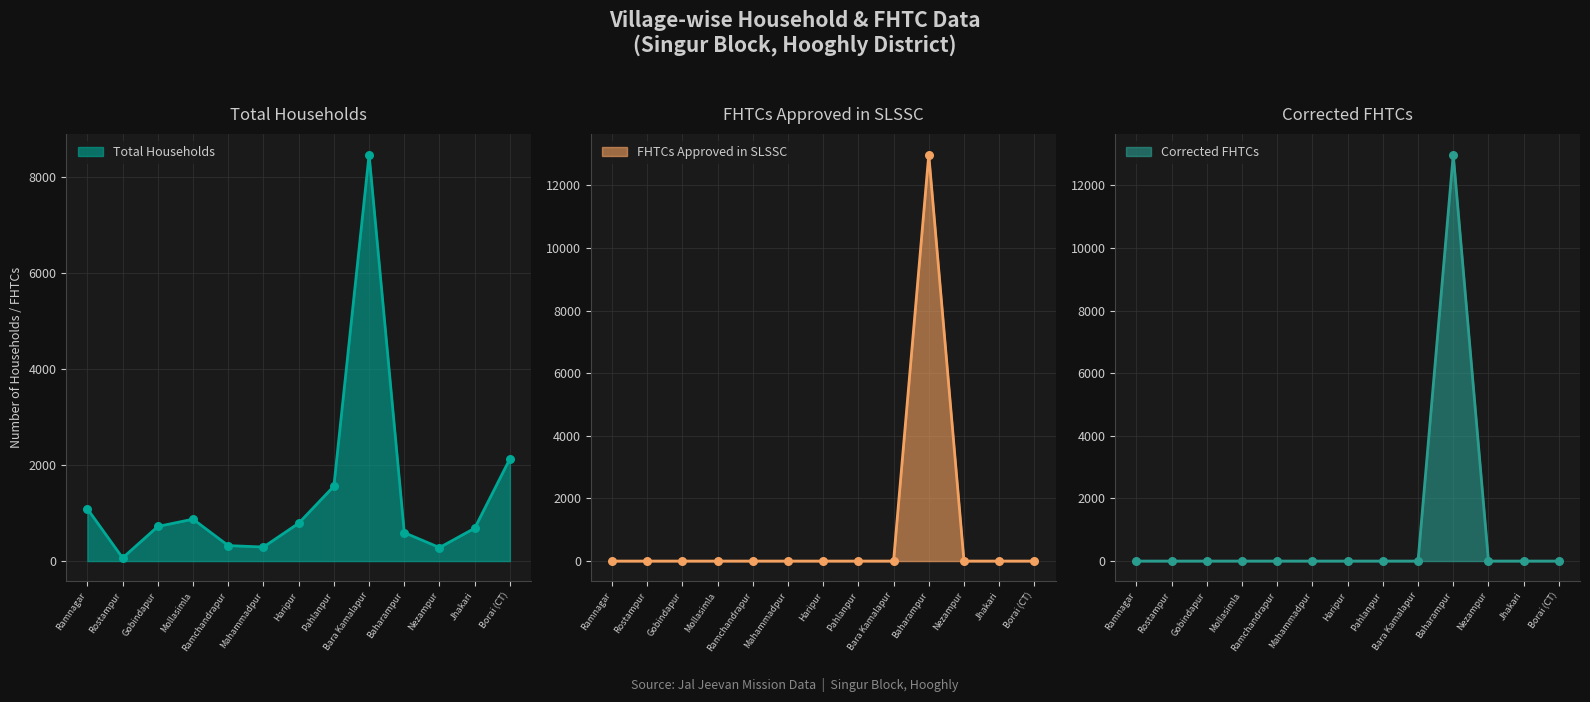

Is the value of FHTCs approved in SLSSC at Pahlanpur greater than the value of Corrected FHTCs at Ramnagar?

No